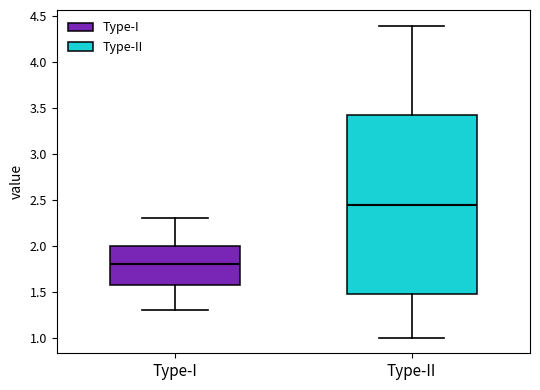

Comparing the boxes themselves (not the whiskers), which one is the tallest?

Type-II